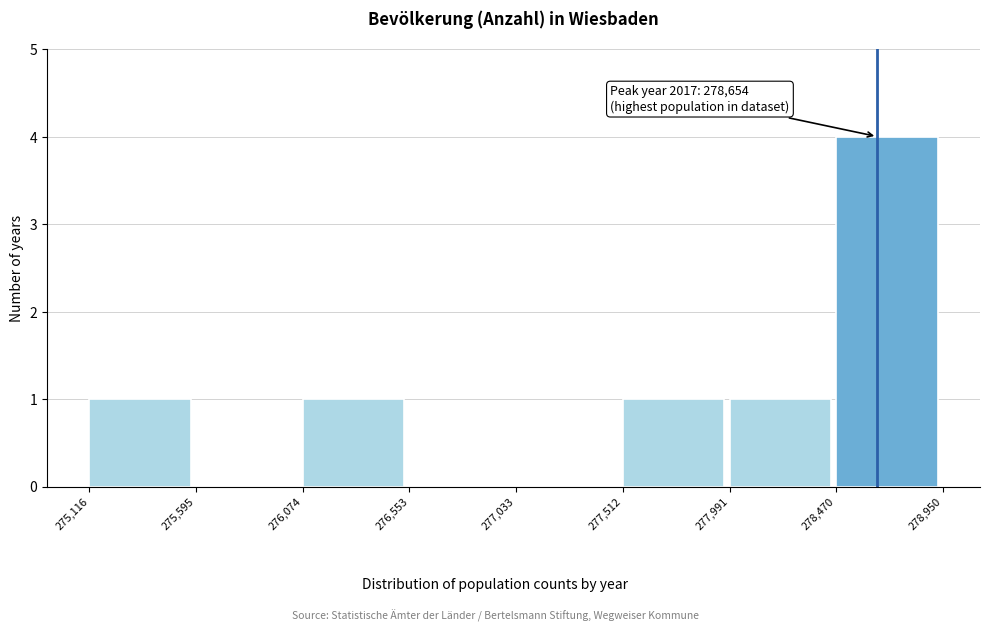

Over which range of the x-axis is the bar tallest?

278,470 to 278,950